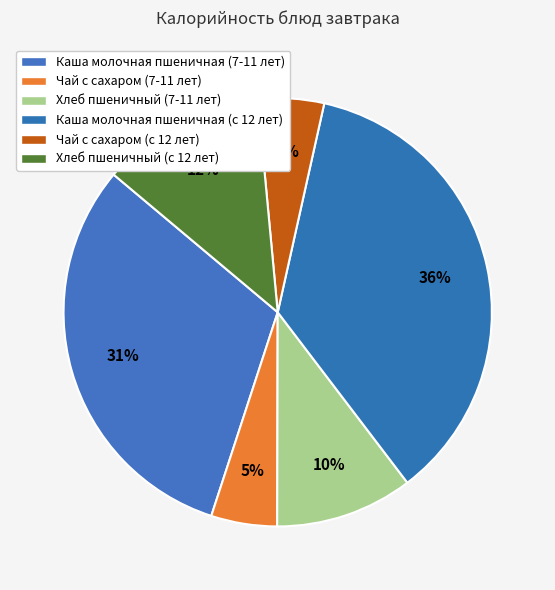

Does any single category account for the majority?

No